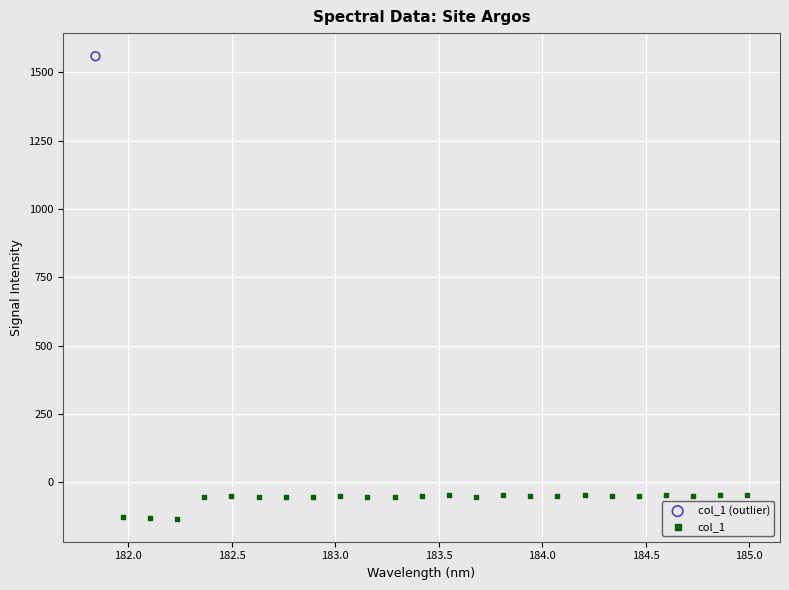

What are all the series names shown in the legend?

col_1 (outlier), col_1